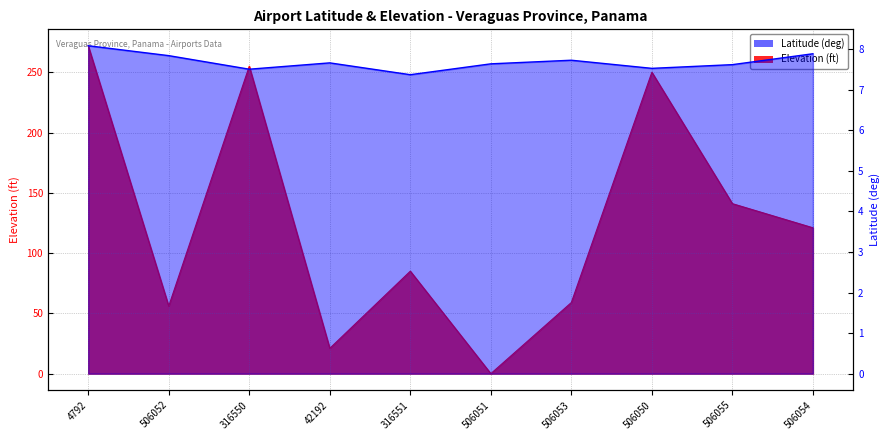

What is the label of the 9th point from the right?

506052